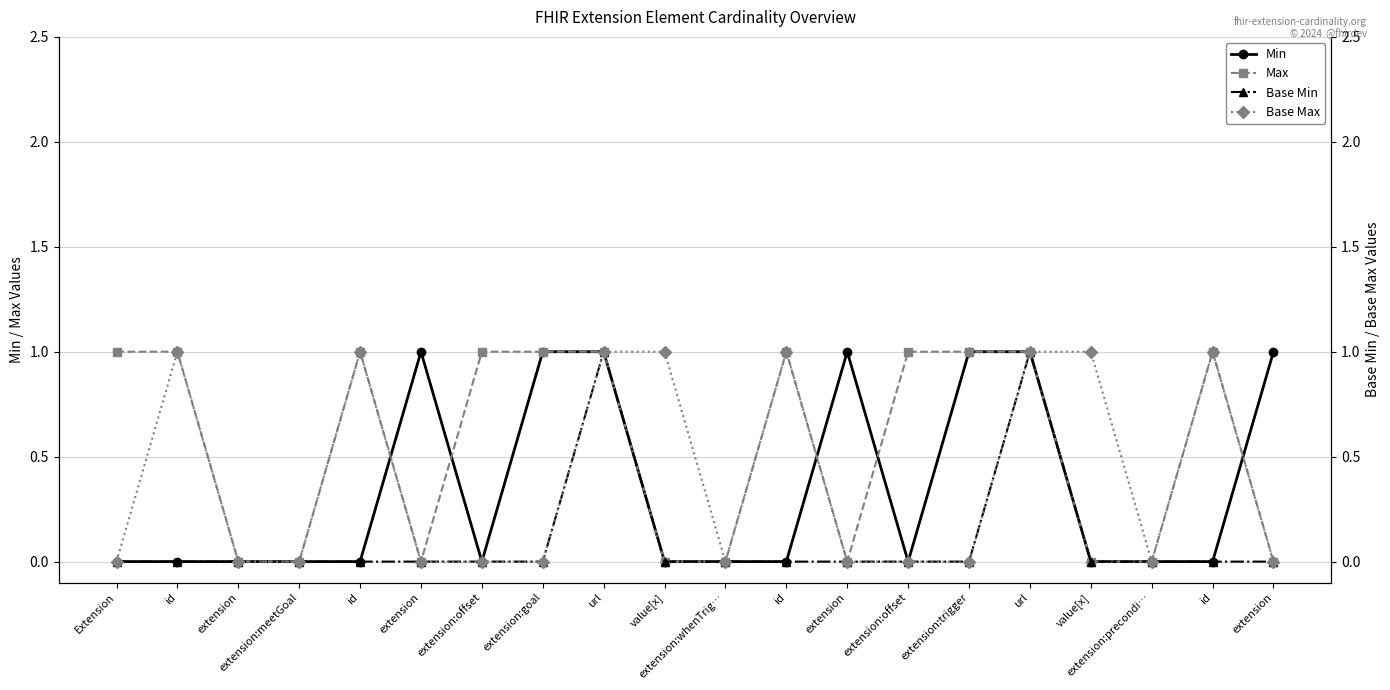

Read the Max value at extension:offset.

1